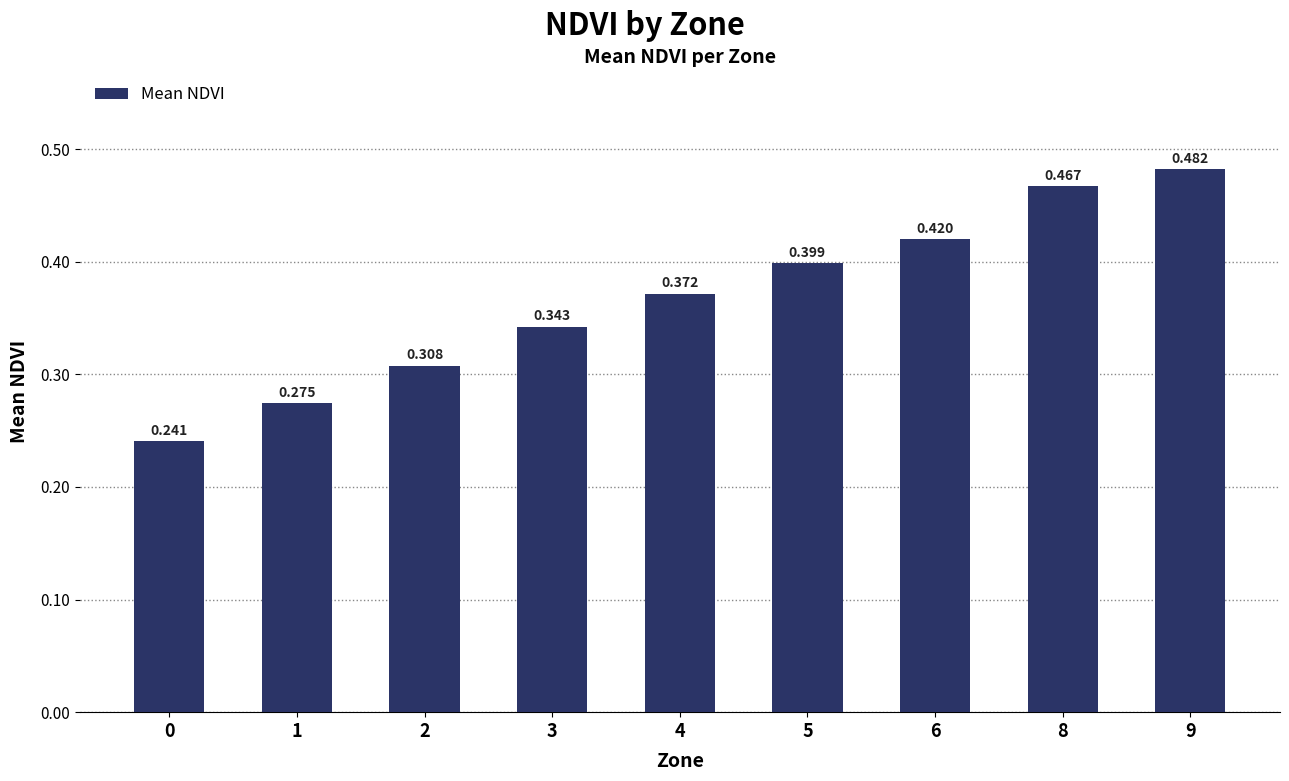

The value at 2 is 0.1. True or false?

False